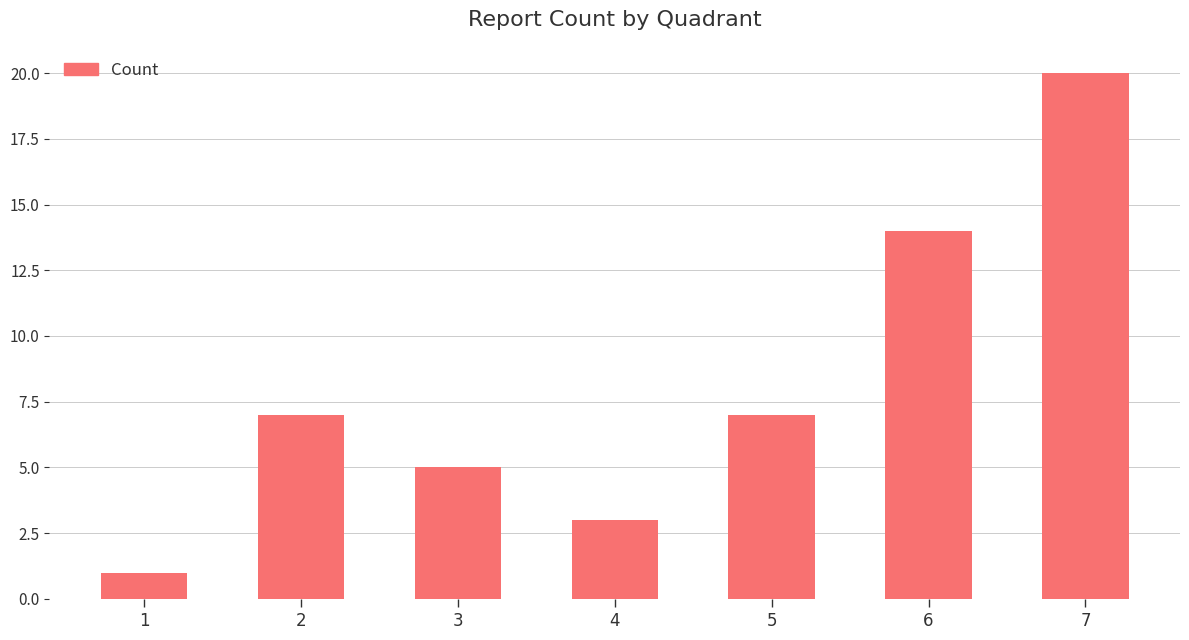

What is the greatest value displayed?

20